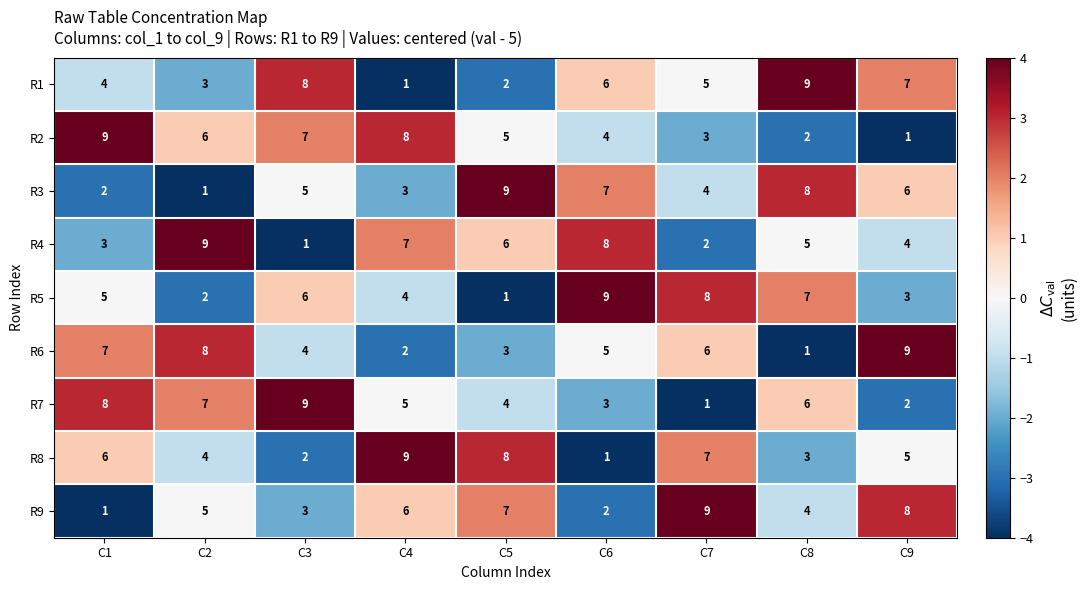

How many data points does each series have?

9